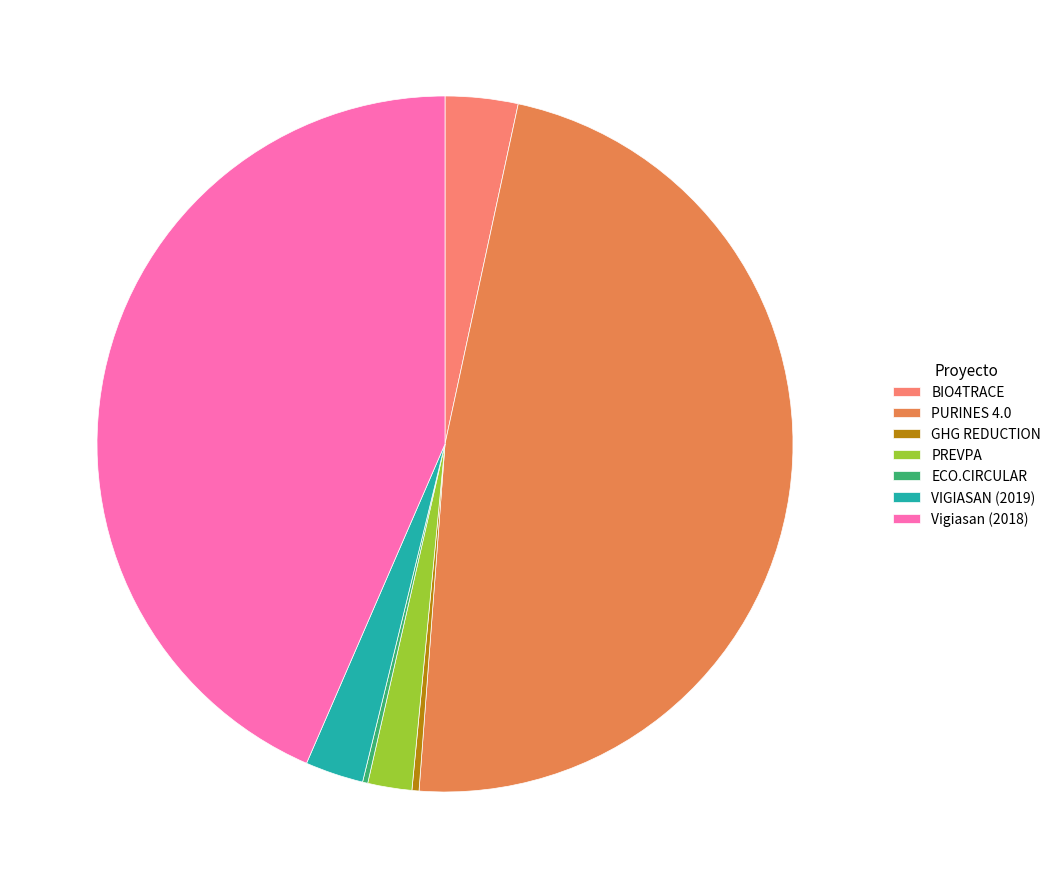

Combined, do PURINES 4.0 and BIO4TRACE account for over 50%?

Yes